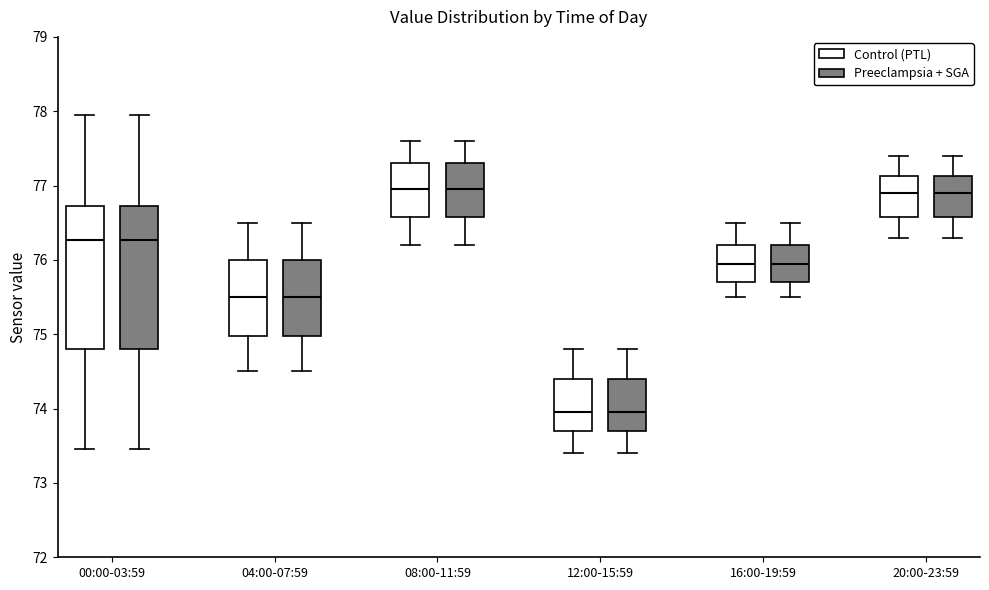

Reading left to right, read every box against the y-axis: the position of its median line, the range the box covers, and the ends of its whiskers. The values are not printed on the chart, so give them approximately, as read against the axis.

00:00-03:59 (Control (PTL)): median 76.3, box 74.8 to 76.7, whiskers 73.5 to 78.0
00:00-03:59 (Preeclampsia + SGA): median 76.3, box 74.8 to 76.7, whiskers 73.5 to 78.0
04:00-07:59 (Control (PTL)): median 75.5, box 75.0 to 76.0, whiskers 74.5 to 76.5
04:00-07:59 (Preeclampsia + SGA): median 75.5, box 75.0 to 76.0, whiskers 74.5 to 76.5
08:00-11:59 (Control (PTL)): median 77.0, box 76.6 to 77.3, whiskers 76.2 to 77.6
08:00-11:59 (Preeclampsia + SGA): median 77.0, box 76.6 to 77.3, whiskers 76.2 to 77.6
12:00-15:59 (Control (PTL)): median 74.0, box 73.7 to 74.4, whiskers 73.4 to 74.8
12:00-15:59 (Preeclampsia + SGA): median 74.0, box 73.7 to 74.4, whiskers 73.4 to 74.8
16:00-19:59 (Control (PTL)): median 76.0, box 75.7 to 76.2, whiskers 75.5 to 76.5
16:00-19:59 (Preeclampsia + SGA): median 76.0, box 75.7 to 76.2, whiskers 75.5 to 76.5
20:00-23:59 (Control (PTL)): median 76.9, box 76.6 to 77.1, whiskers 76.3 to 77.4
20:00-23:59 (Preeclampsia + SGA): median 76.9, box 76.6 to 77.1, whiskers 76.3 to 77.4